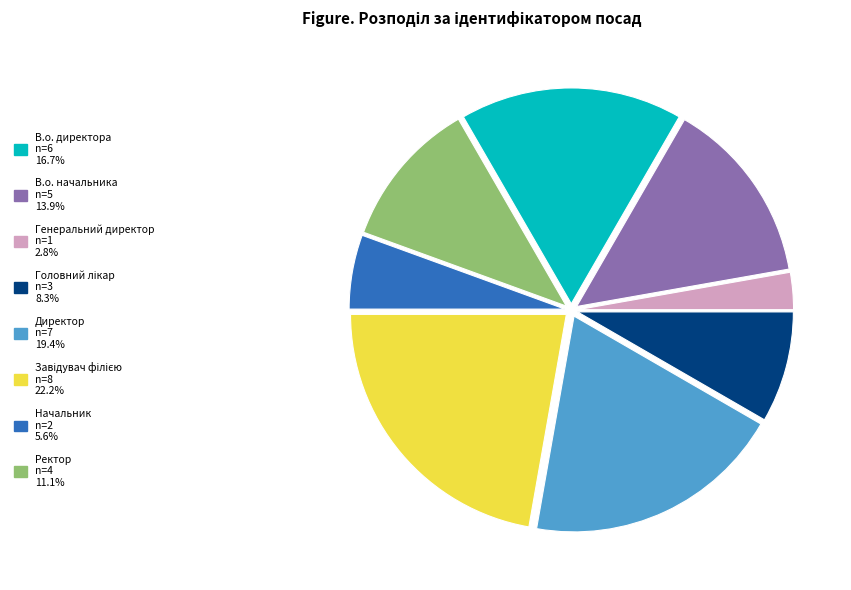

How many segments does this pie chart have?

8